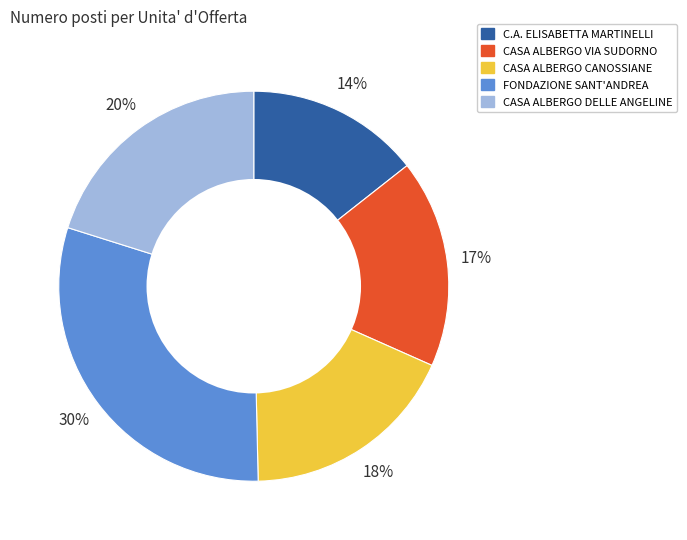

What is the smallest slice in the pie chart?

C.A. ELISABETTA MARTINELLI